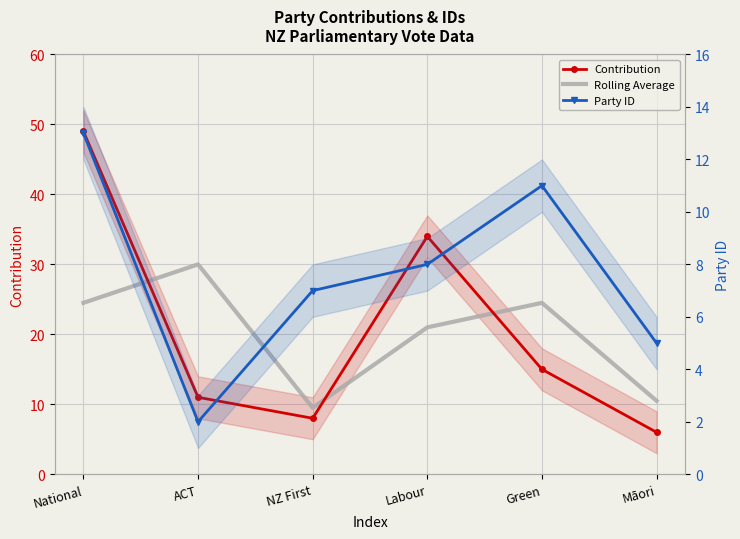

How many times do Contribution and Rolling Average cross each other?

3